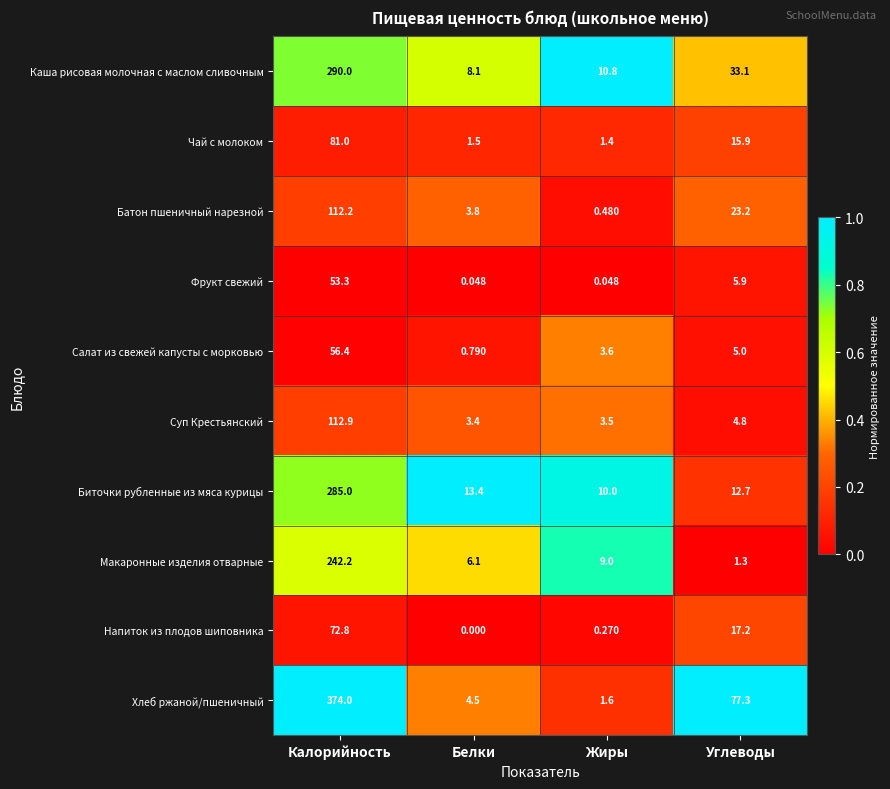

Which label corresponds to the largest value in the chart?

Калорийность